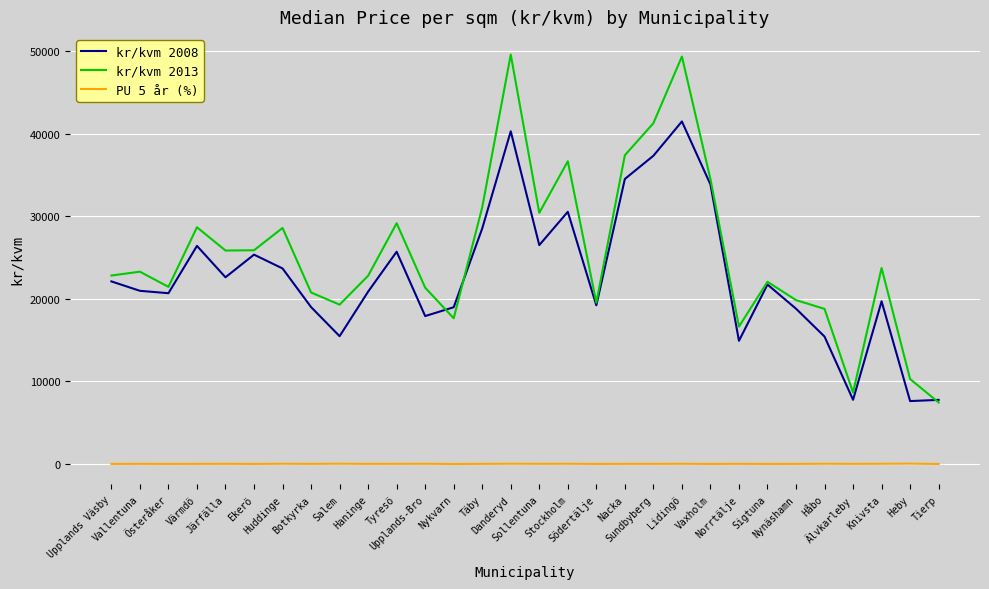

Rank the series by their maximum value, from highest to lowest.

kr/kvm 2013, kr/kvm 2008, PU 5 år (%)